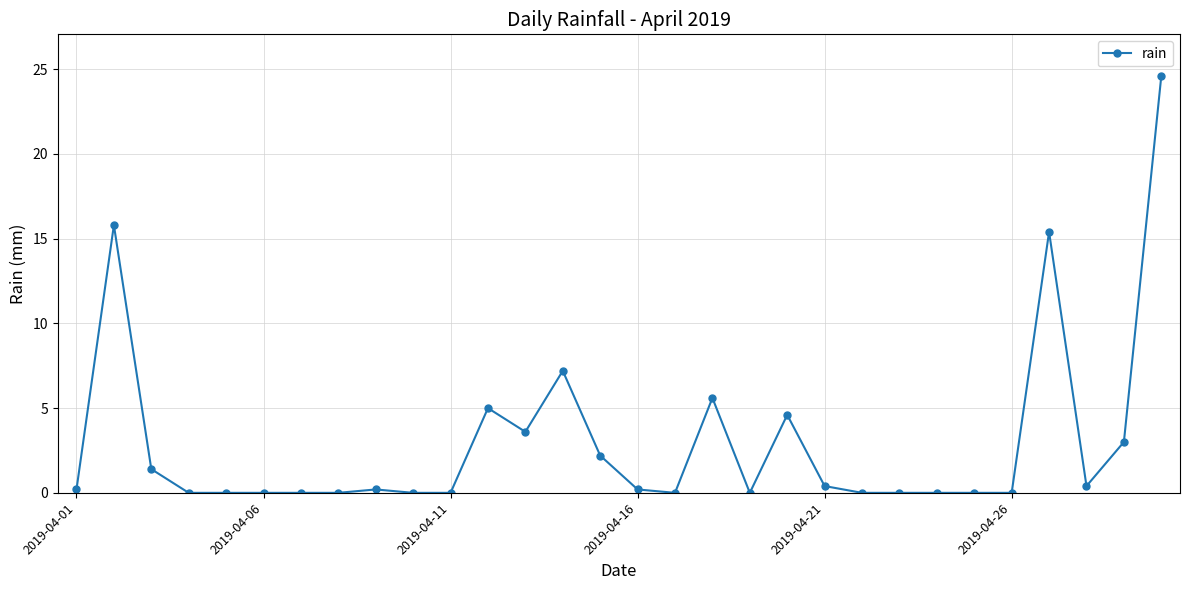

What is the difference between the maximum and second lowest values?

24.6